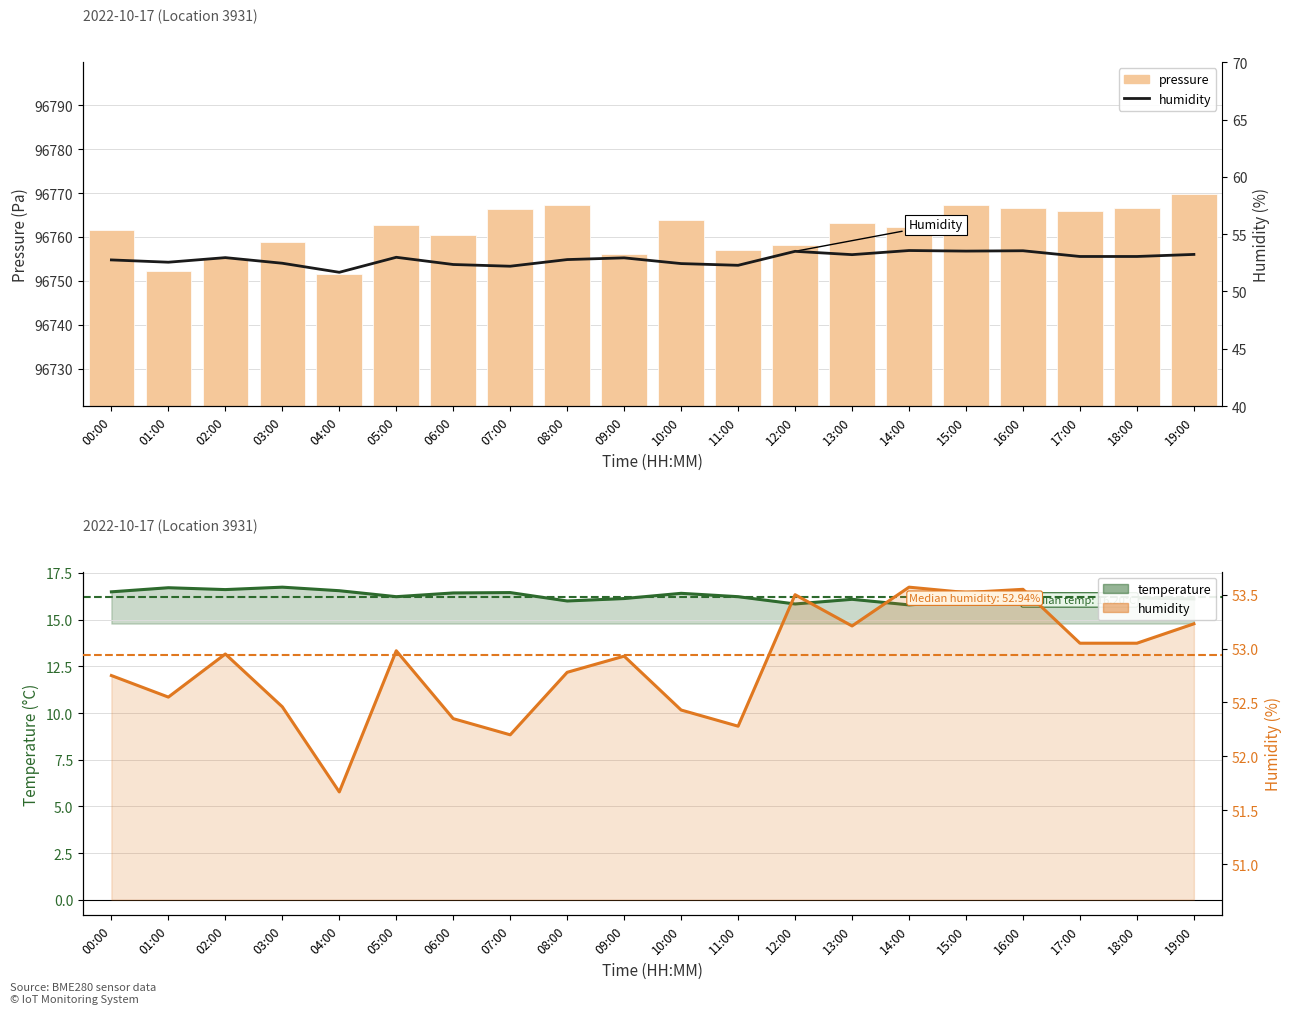

How many categories are shown in the chart?

20